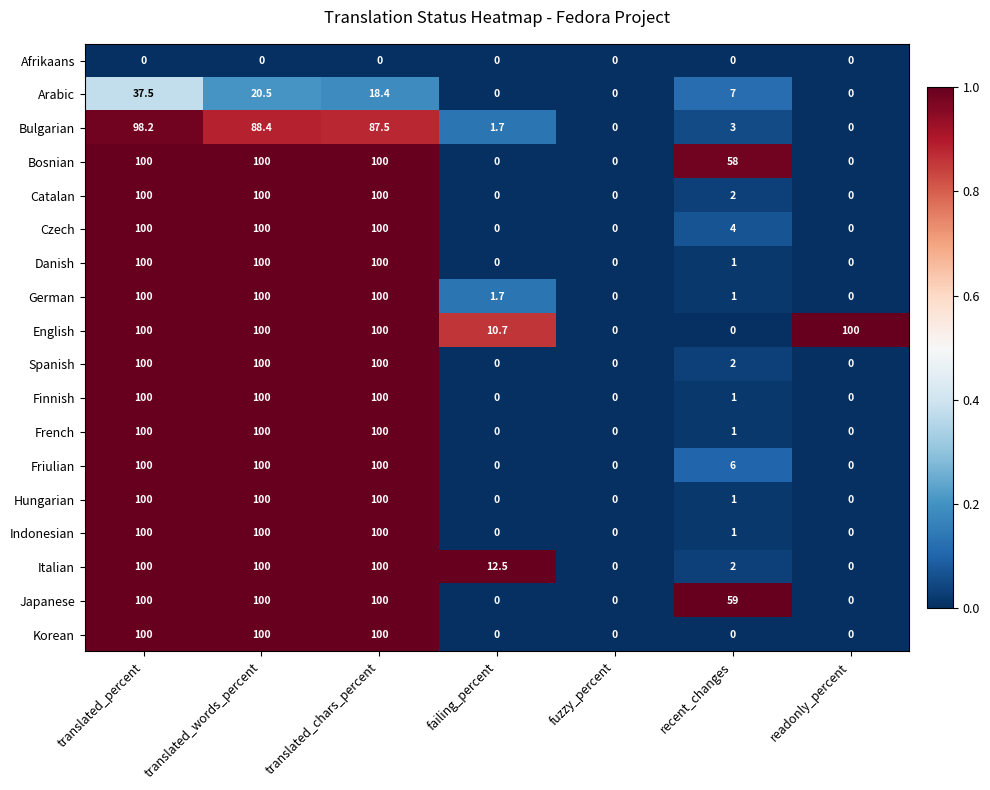

How many data points does each series have?

7